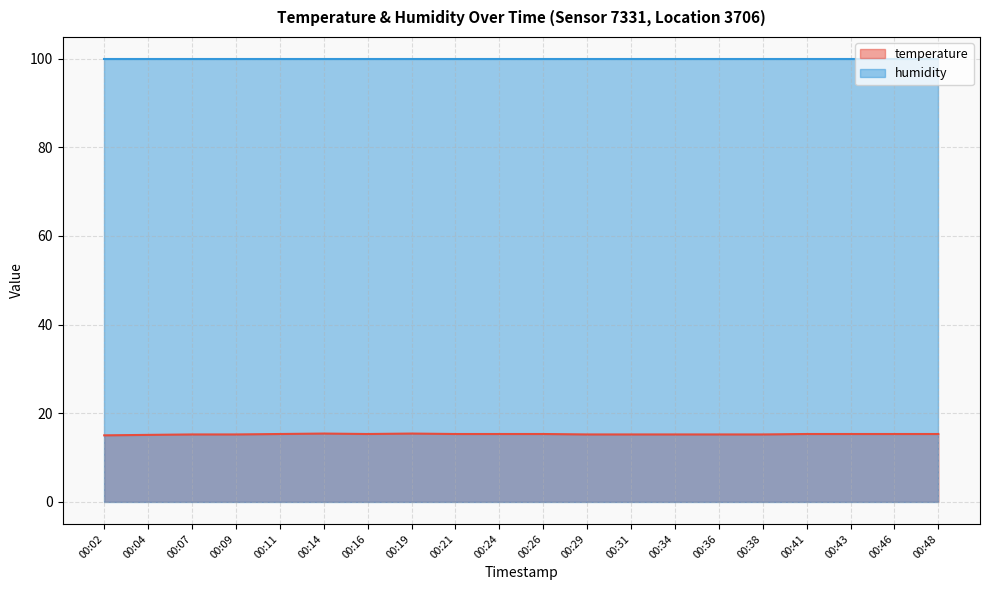

How many interior local valleys (lower than both neighbors) does the data have?

1